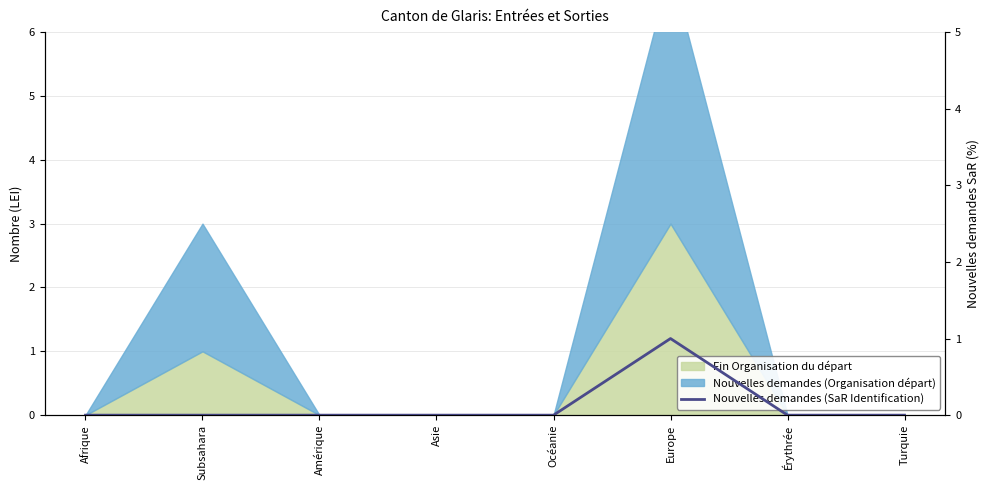

Which category has the lowest value across all series?

Afrique